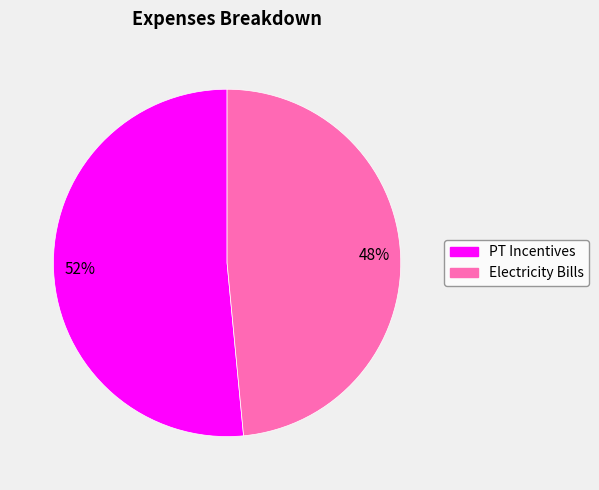

How many slices are in this pie chart?

2